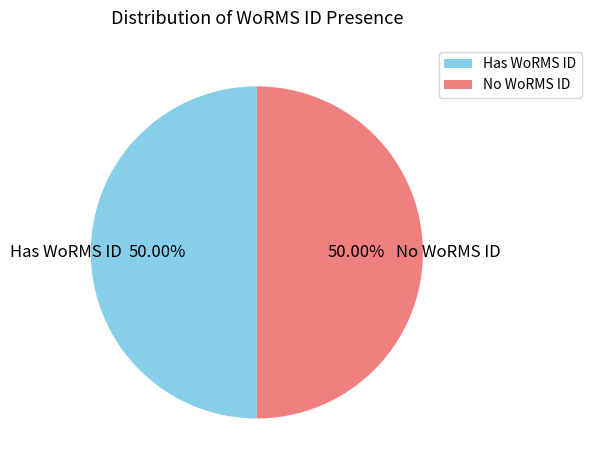

How many segments does this pie chart have?

2